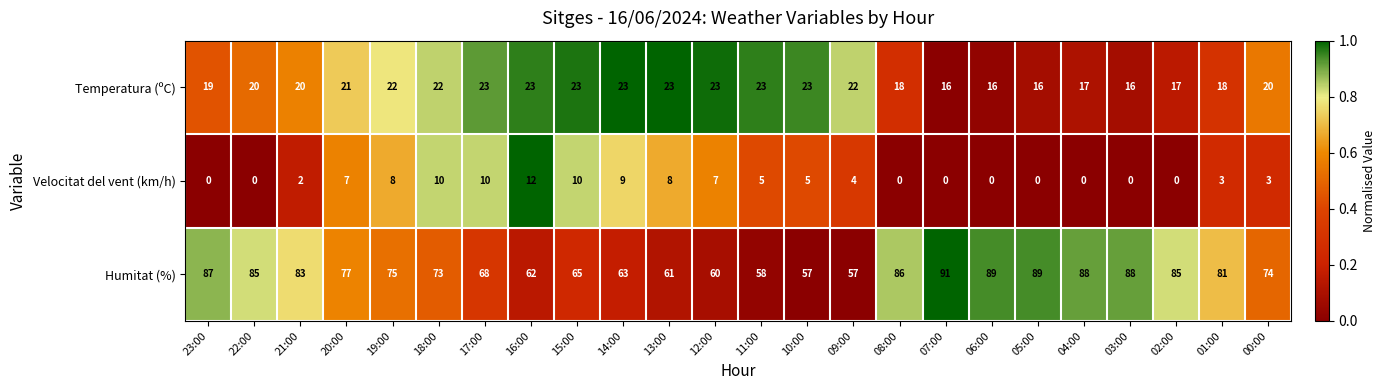

Which series has the widest spread of values?

Humitat (%)